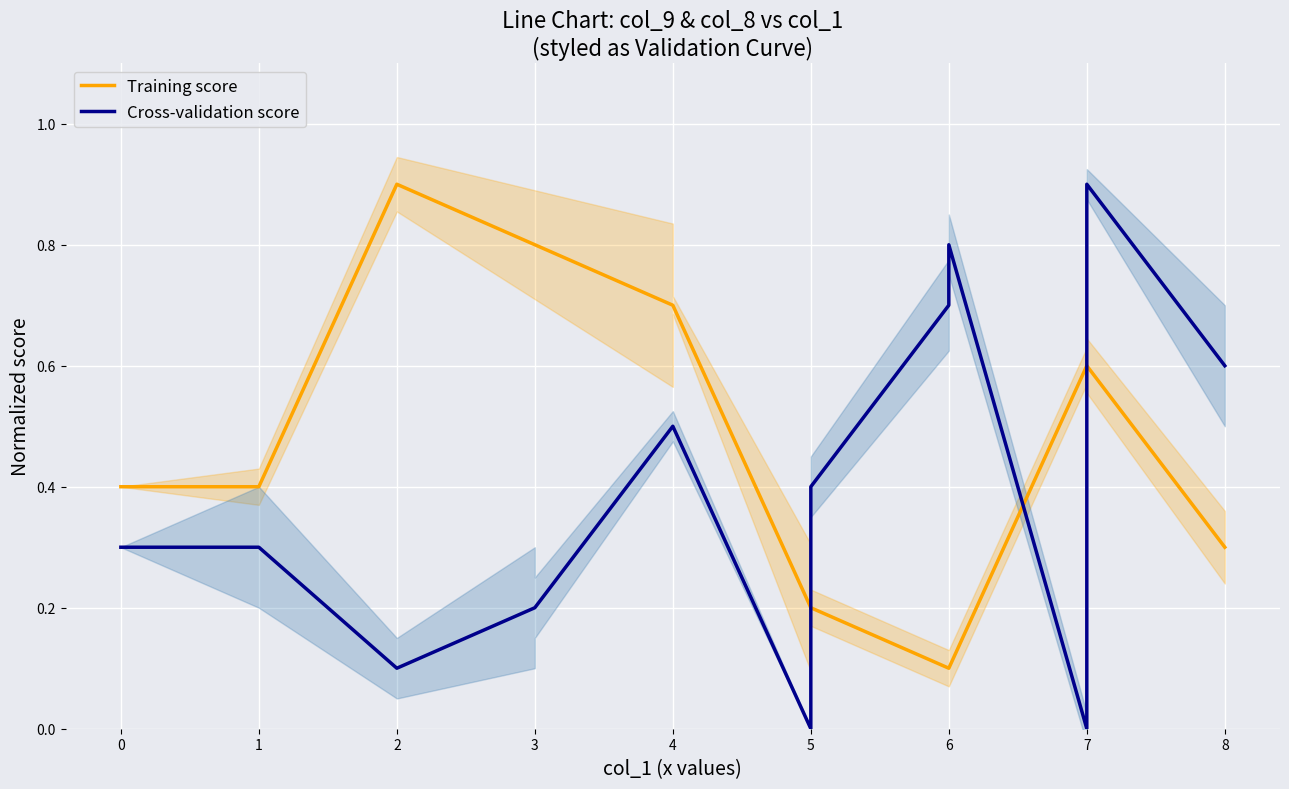

How many series are shown in this chart?

2